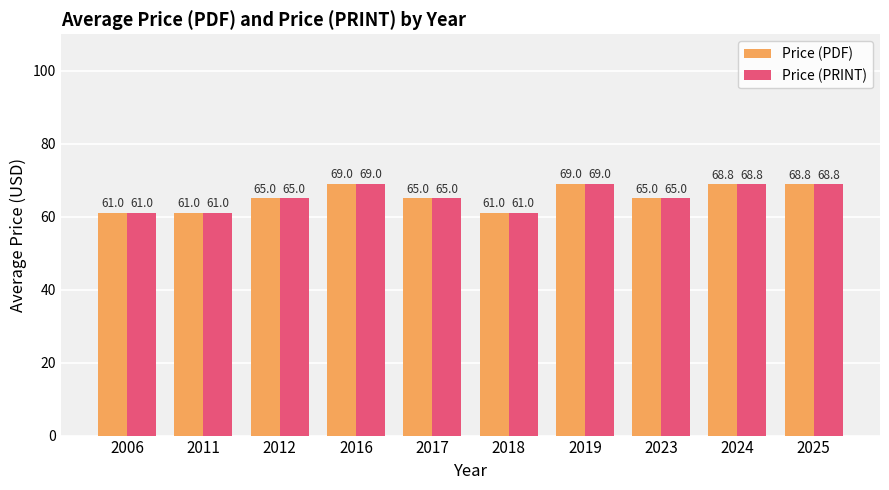

True or false: Price (PRINT) has a value of 40.2 at 2011.

False